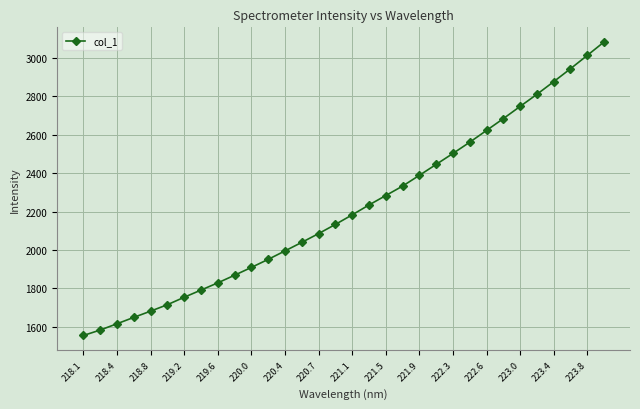

What is the maximum value shown in the chart?

3082.9